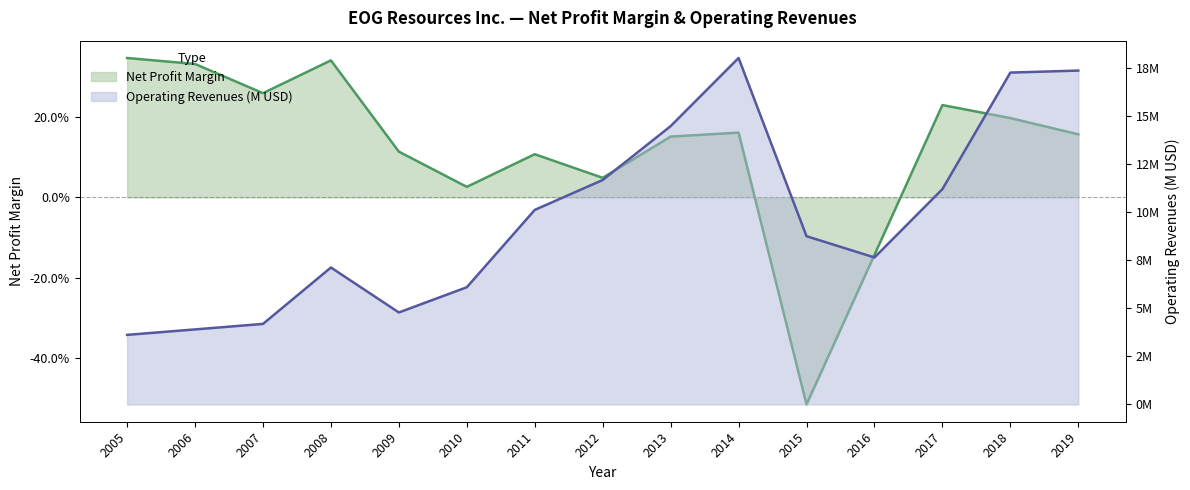

Rank the categories by Operating Revenues (millions) value from lowest to highest.

2005, 2006, 2007, 2009, 2010, 2008, 2016, 2015, 2011, 2017, 2012, 2013, 2018, 2019, 2014